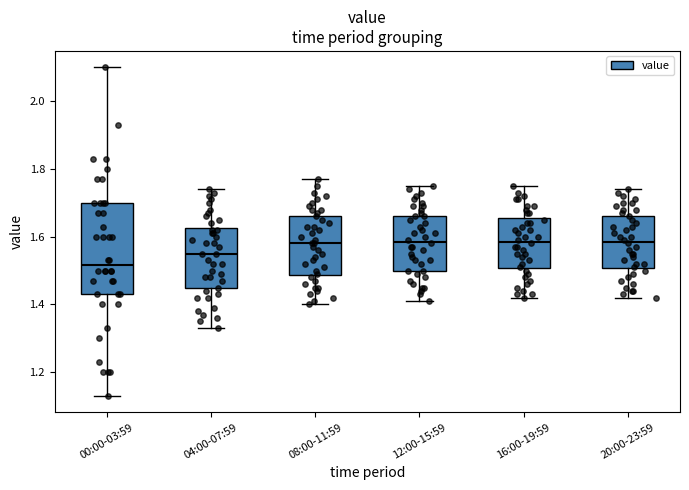

Reading left to right, transcribe this box plot: for each box, give where its median line is, the range the box spans, and where its two whiskers end, as read against the y-axis. The values are not printed on the chart, so give them approximately, as read against the axis.

00:00-03:59: median 1.52, box 1.44 to 1.70, whiskers 1.14 to 2.10
04:00-07:59: median 1.56, box 1.44 to 1.62, whiskers 1.34 to 1.74
08:00-11:59: median 1.58, box 1.48 to 1.66, whiskers 1.40 to 1.78
12:00-15:59: median 1.58, box 1.50 to 1.66, whiskers 1.42 to 1.76
16:00-19:59: median 1.58, box 1.50 to 1.66, whiskers 1.42 to 1.76
20:00-23:59: median 1.58, box 1.50 to 1.66, whiskers 1.42 to 1.74